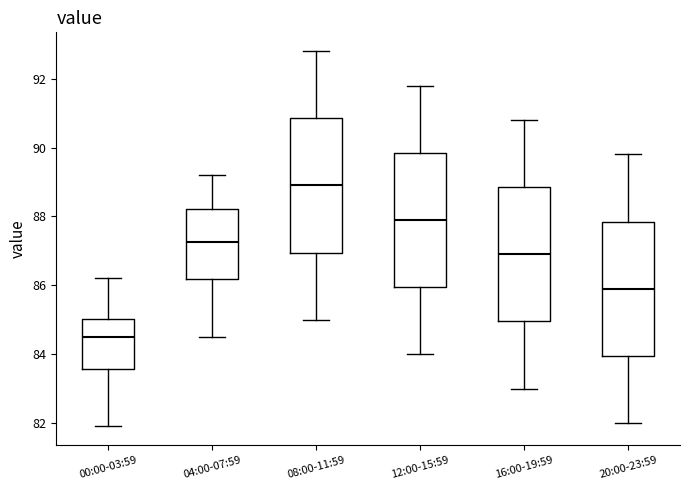

Which box has the highest median line?

08:00-11:59